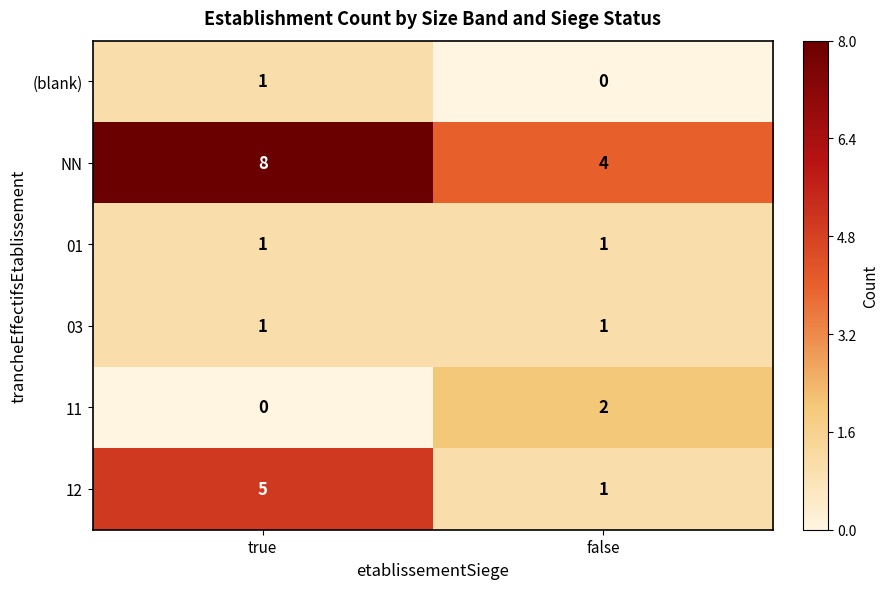

At which label is 11 closest to 1?

true